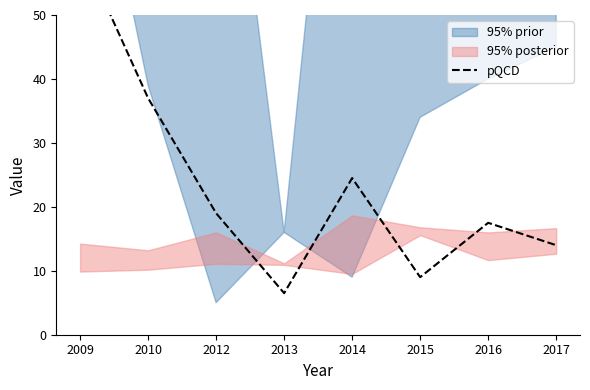

Reading right to left, transcribe all the data shown in this chart.

2017=14.0	2016=17.5	2015=9.0	2014=24.5	2013=6.5	2012=19.0	2010=37.0	2009=60.5